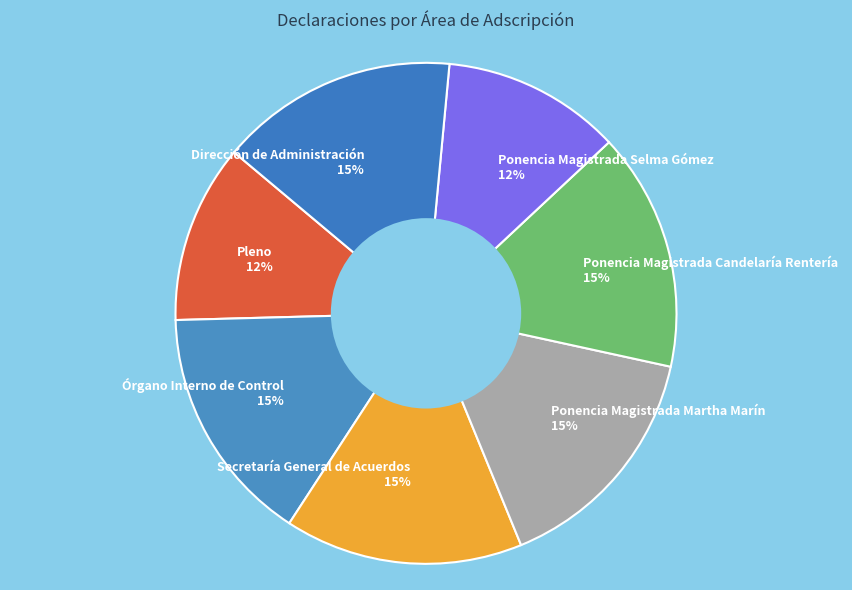

To the nearest percent, what is the average slice percentage?

14%